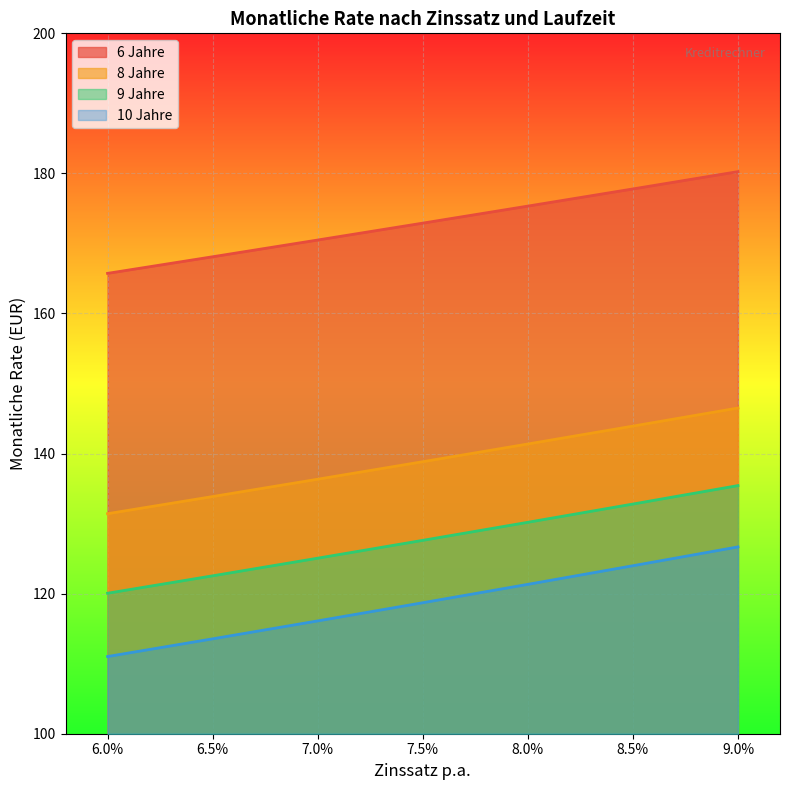

At 9.0%, list the series in order from smallest to largest.

10 Jahre, 9 Jahre, 8 Jahre, 6 Jahre